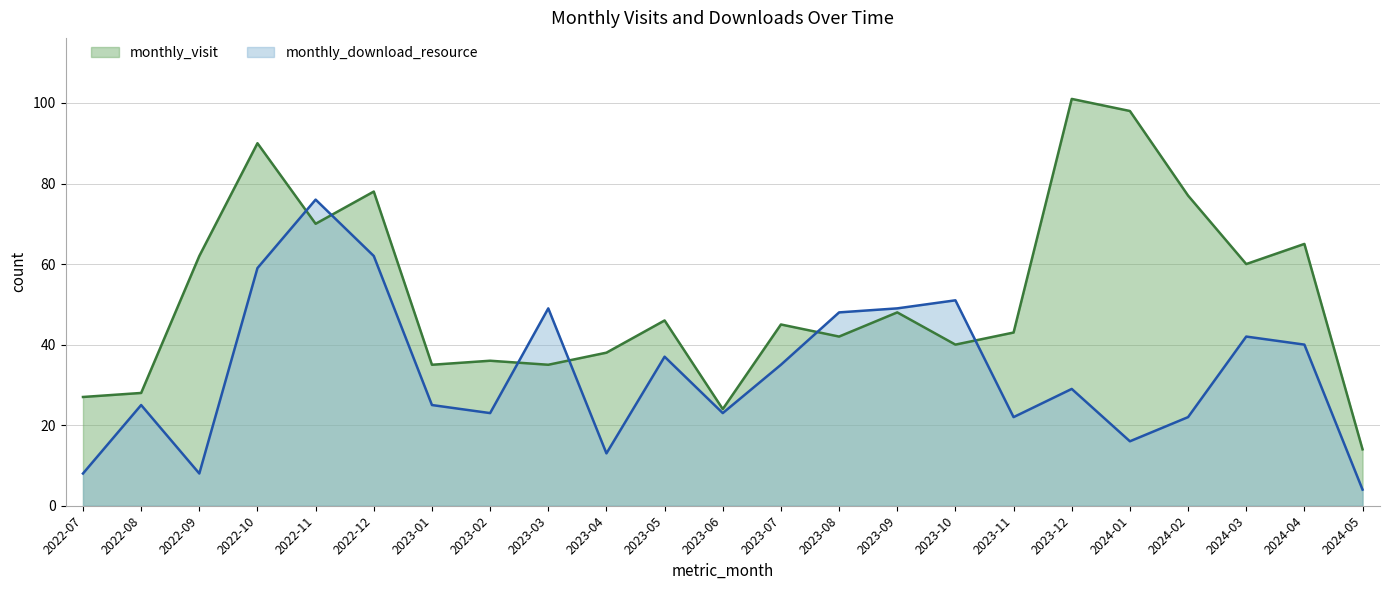

True or false: monthly_download_resource has a value of 56 at 2024-03.

False